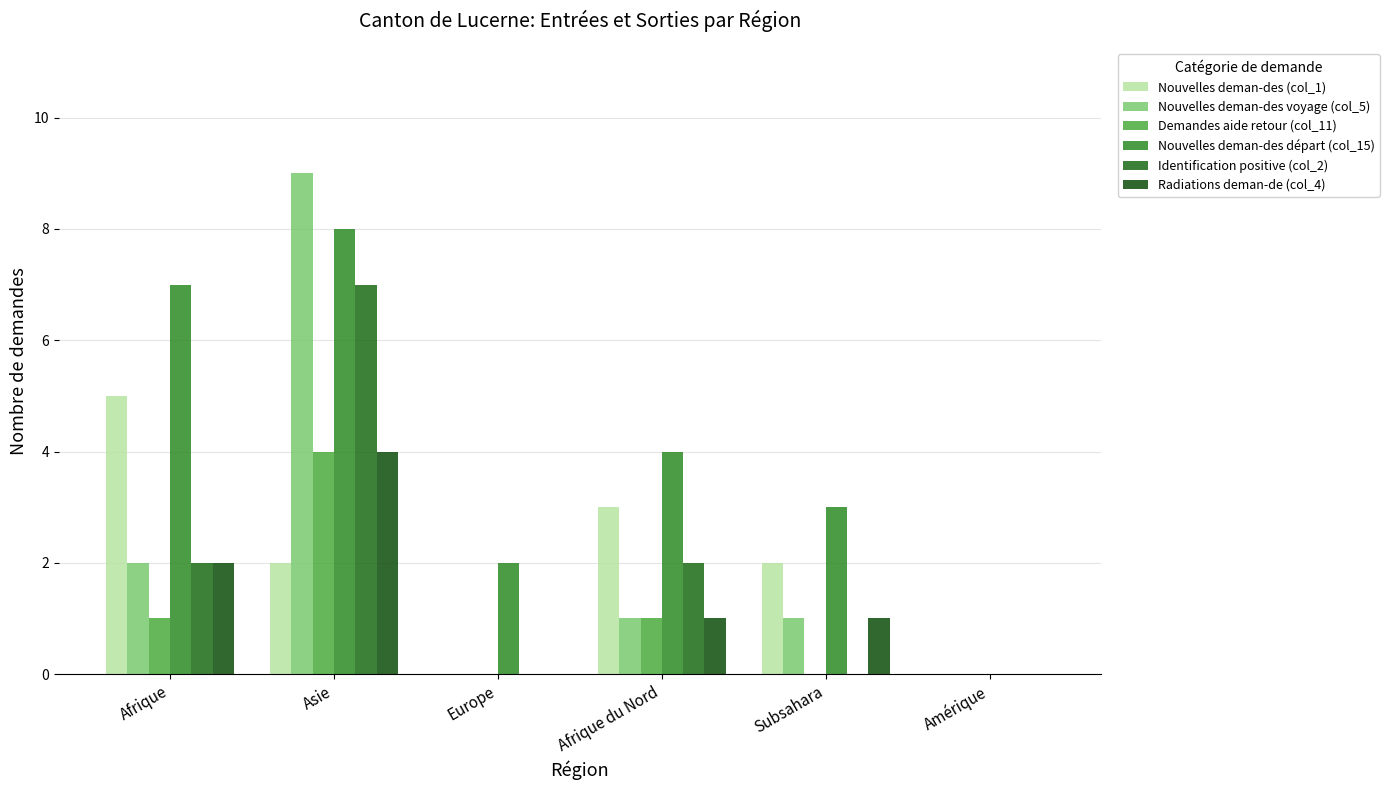

What is the greatest value displayed?

9